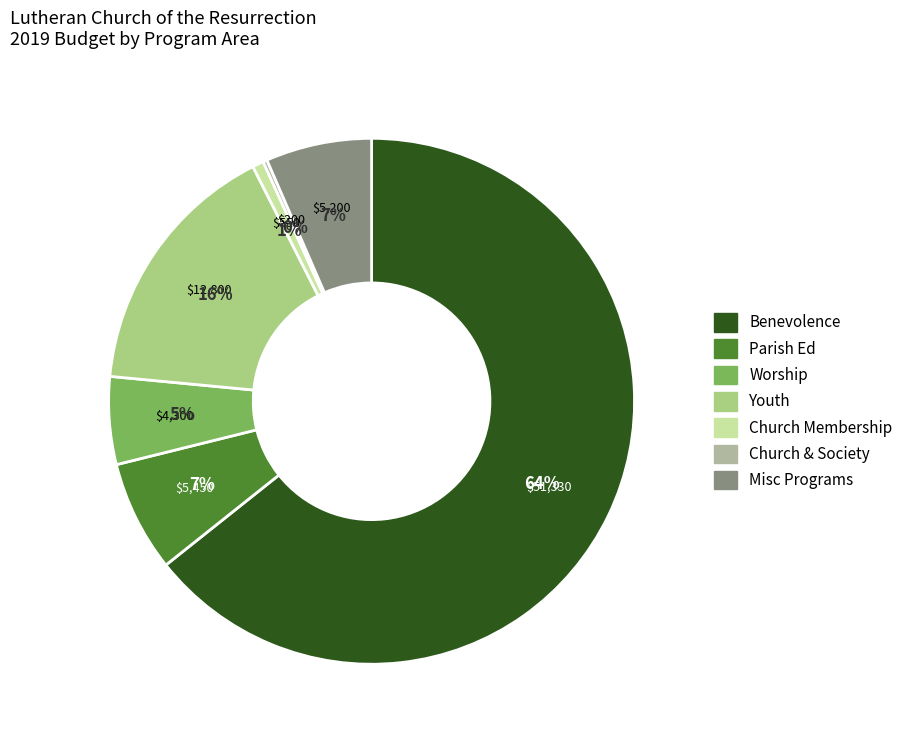

To the nearest percent, what portion does Youth represent?

16%